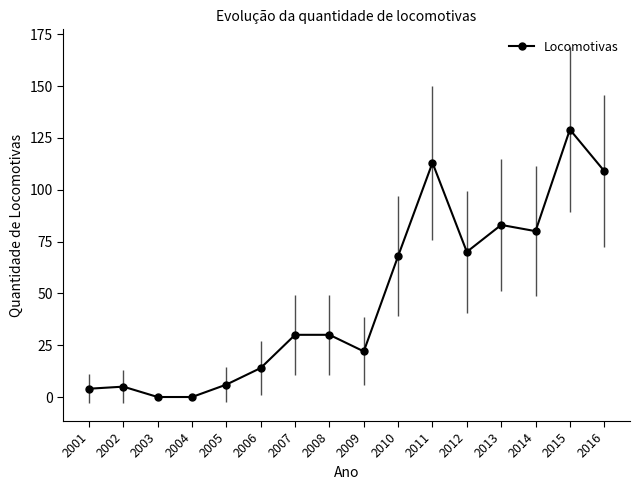

What is the value of the 12th point from the left?

70